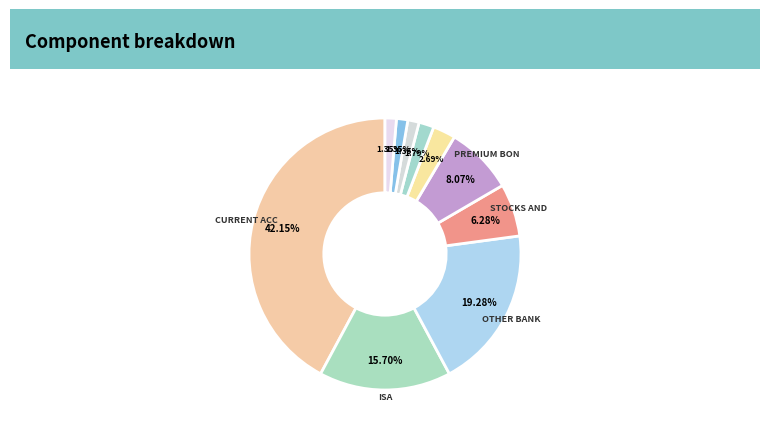

Count the number of slices in the pie.

10